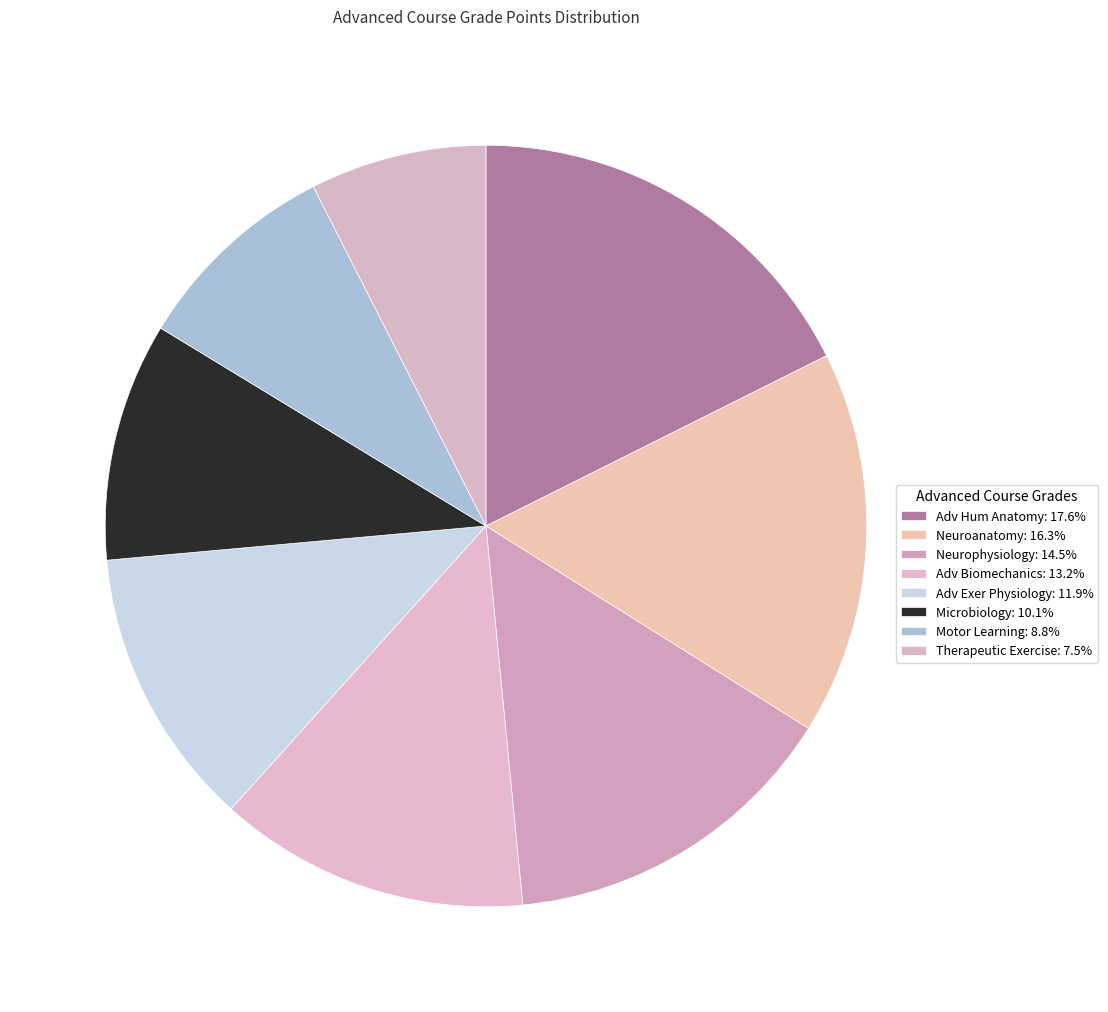

What portion of the pie excludes Adv Exer Physiology?

88.1%